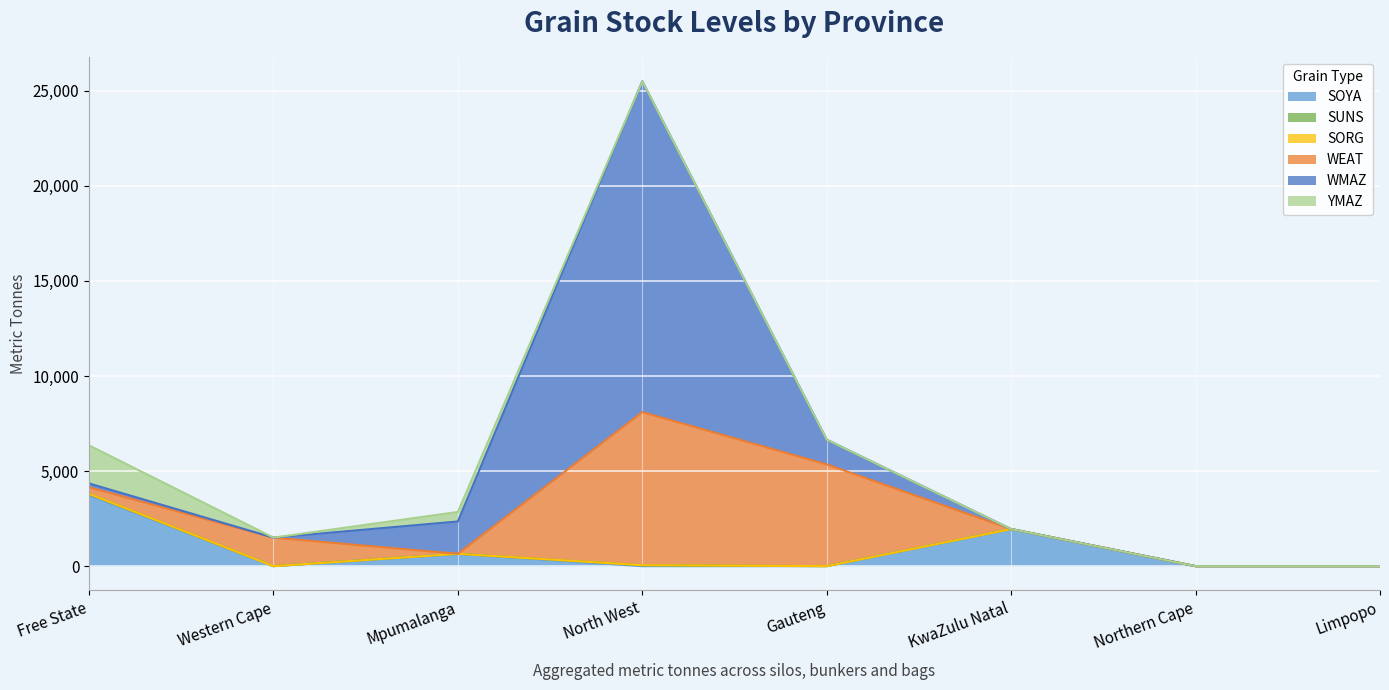

How many times do WMAZ and WEAT cross each other?

2